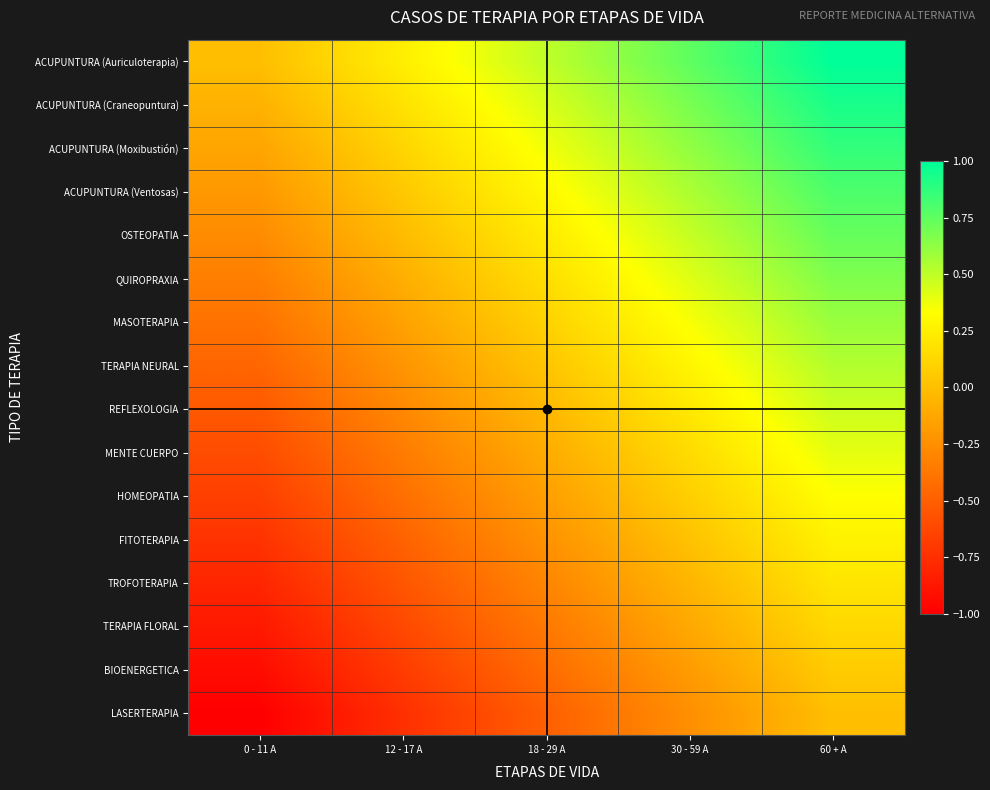

What is the difference between the highest and lowest values at 18 - 29 A?

1.0